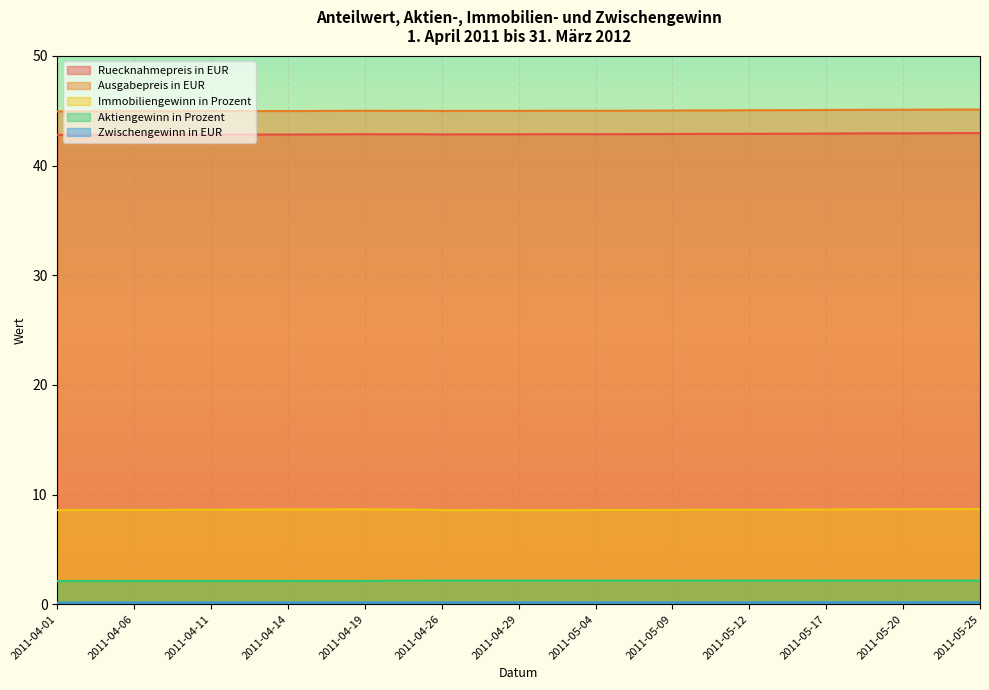

What is the lowest value of the Ausgabepreis in EUR series?

44.9